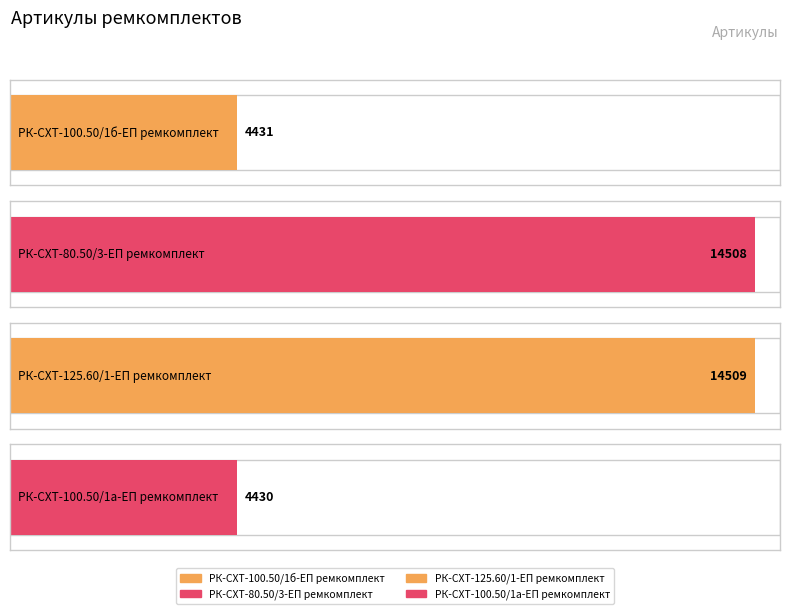

At which label does the data first exceed 14508?

РК-СХТ-125.60/1-ЕП ремкомплект